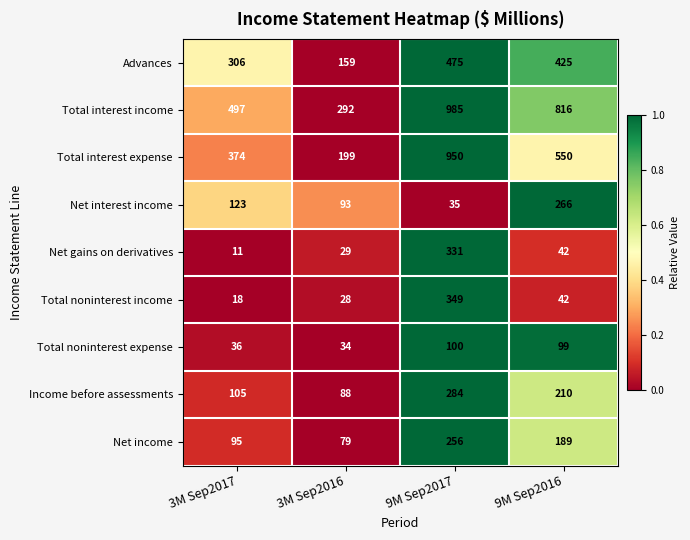

Is it true that Net income equals 189 at 9M Sep2016?

True